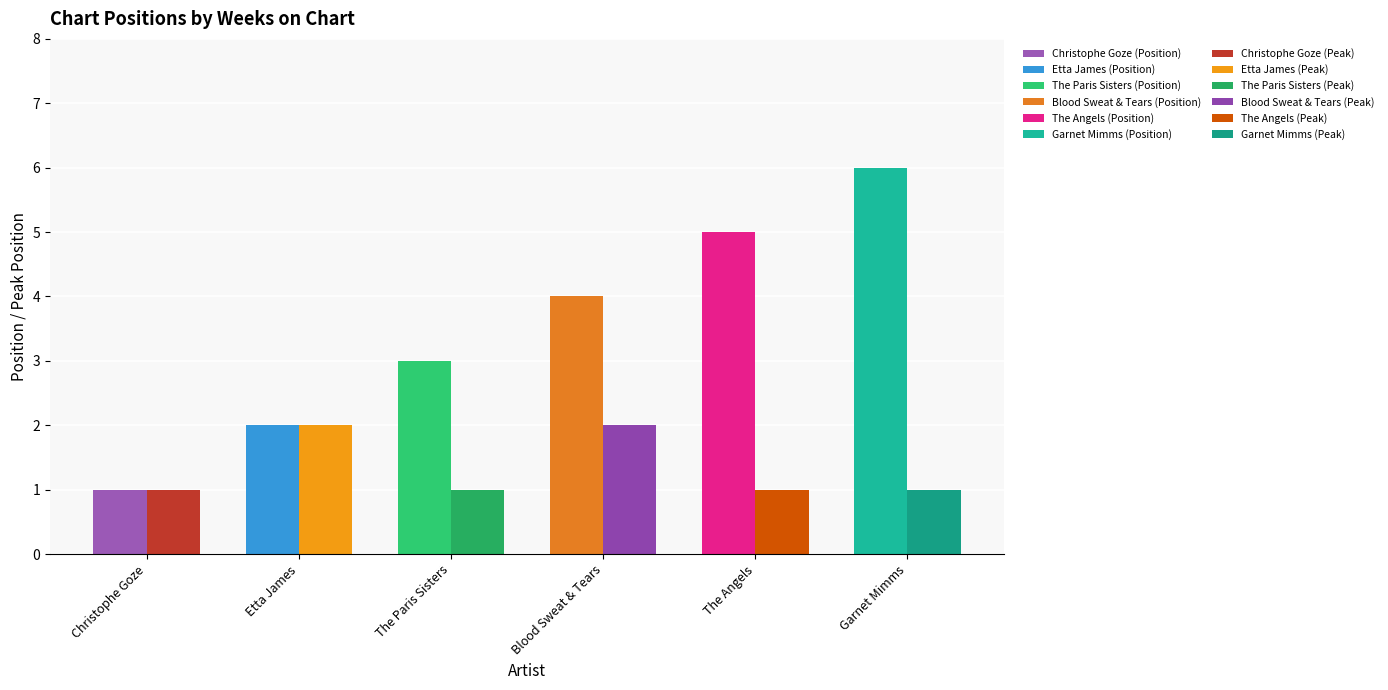

The value of Position at The Paris Sisters is 5. True or false?

False